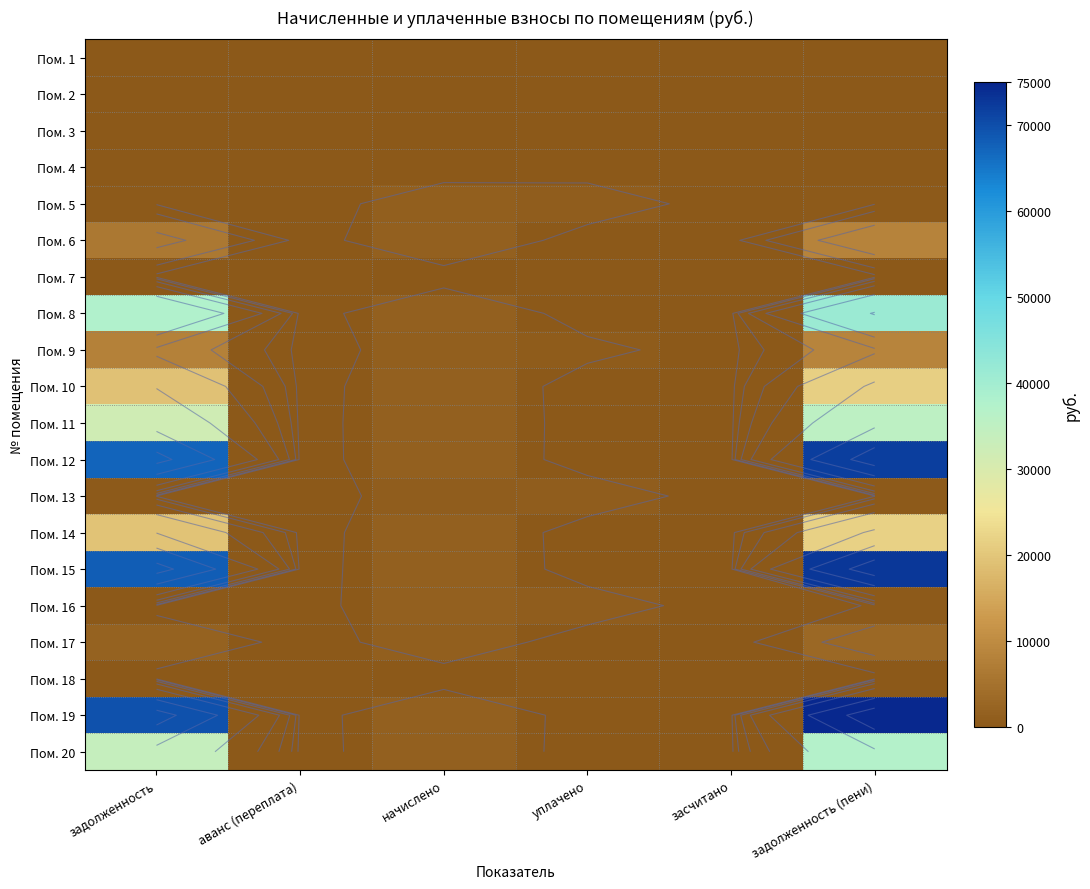

What is the spread (max minus min) of values at начислено?

1709.0